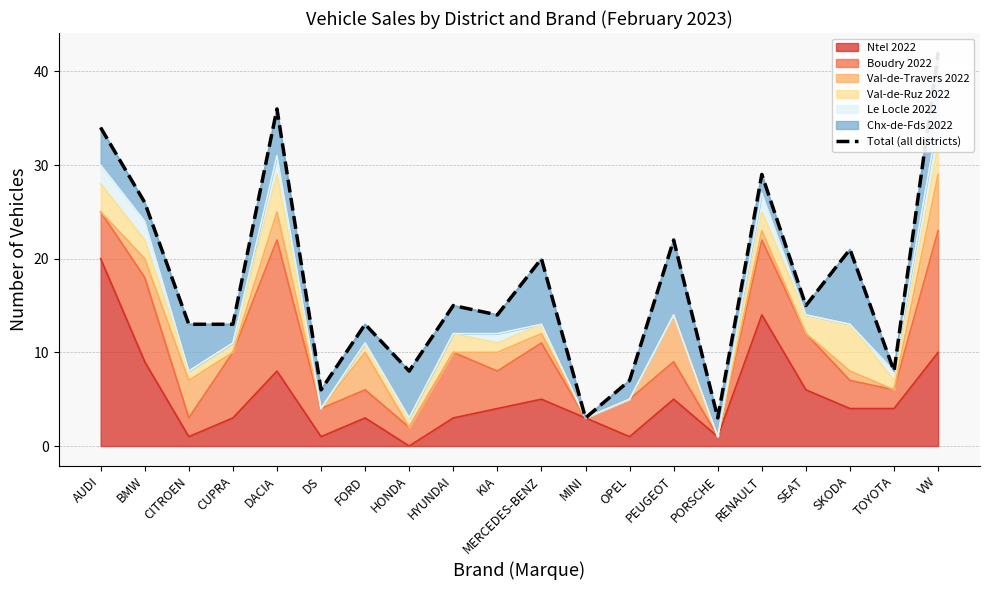

What is the average value?

17